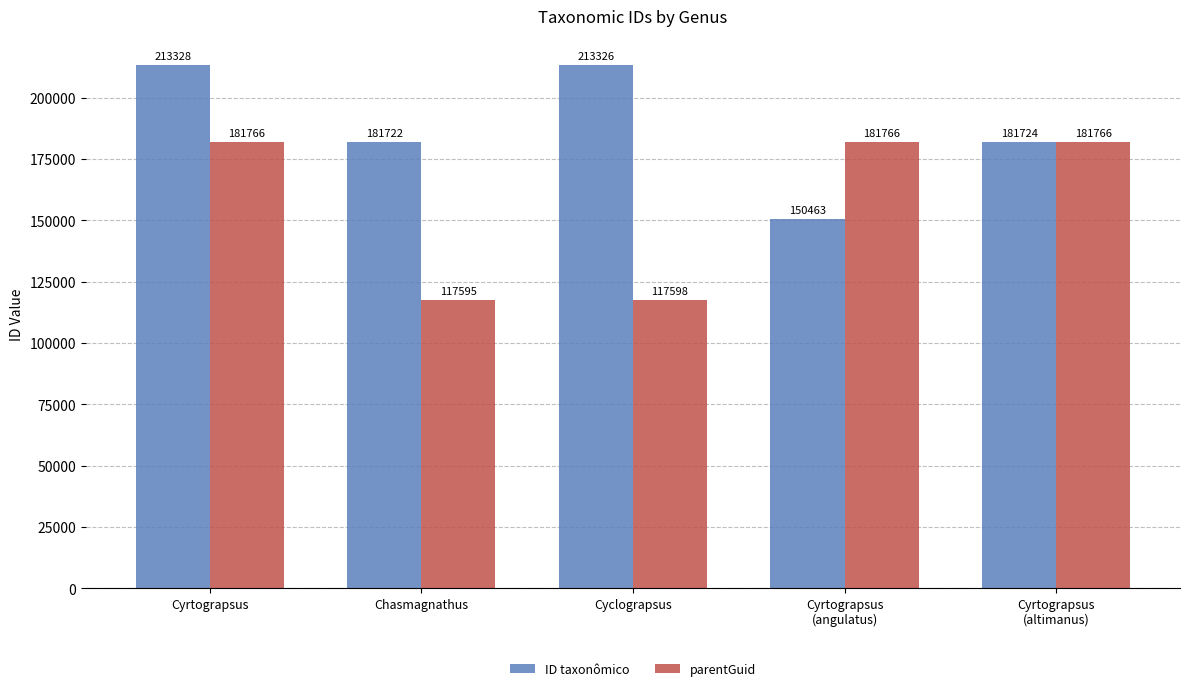

What is the label of the 4th bar from the right?

Chasmagnathus